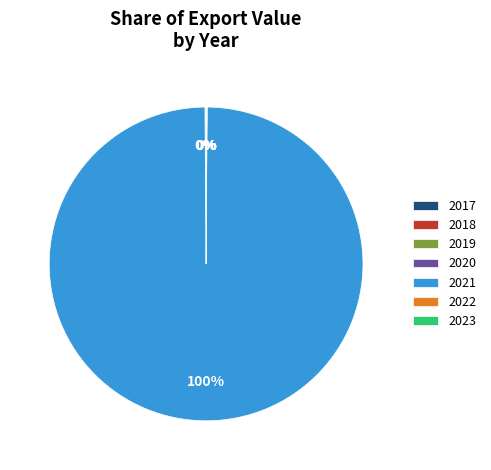

To the nearest percent, what is the average slice percentage?

14%